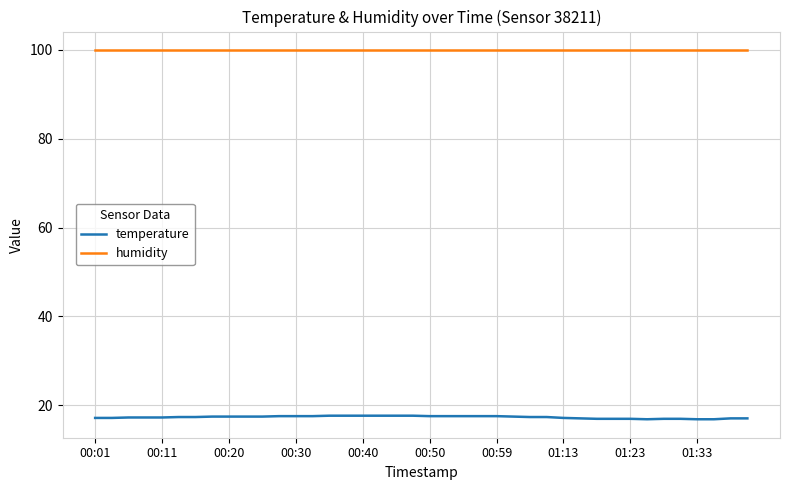

What is the sum of all temperature values?

694.6